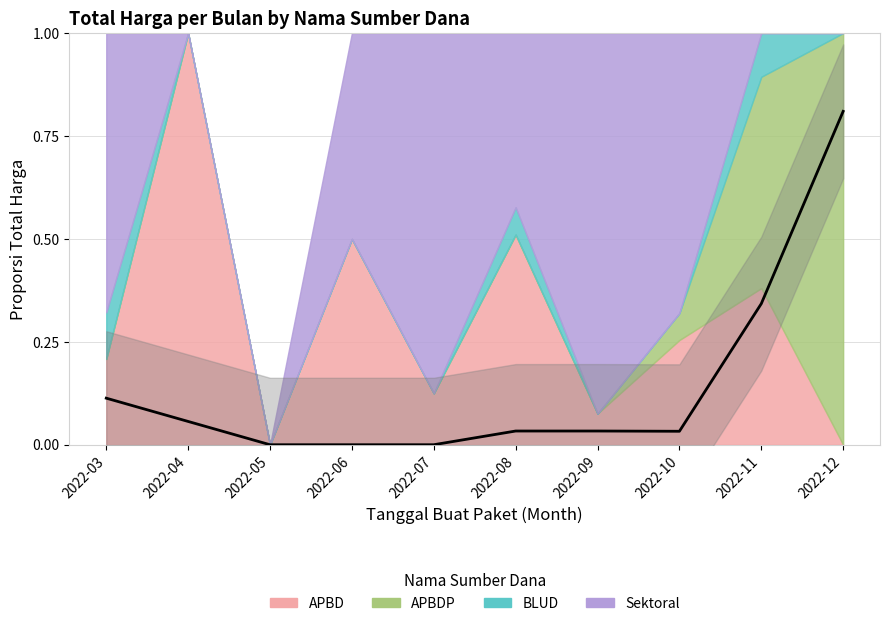

Reading left to right, list all the values displayed in this chart.

0.1	0.1	0.0	0.0	0.0	0.0	0.0	0.0	0.3	0.8